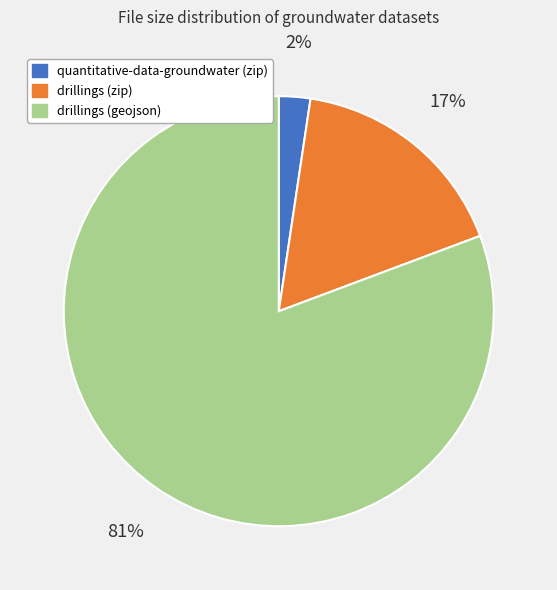

Which category has the biggest portion of the pie?

drillings (geojson)